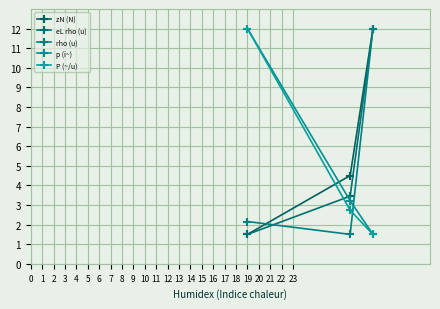

How many values in the P (~/u) series are below 2?

1